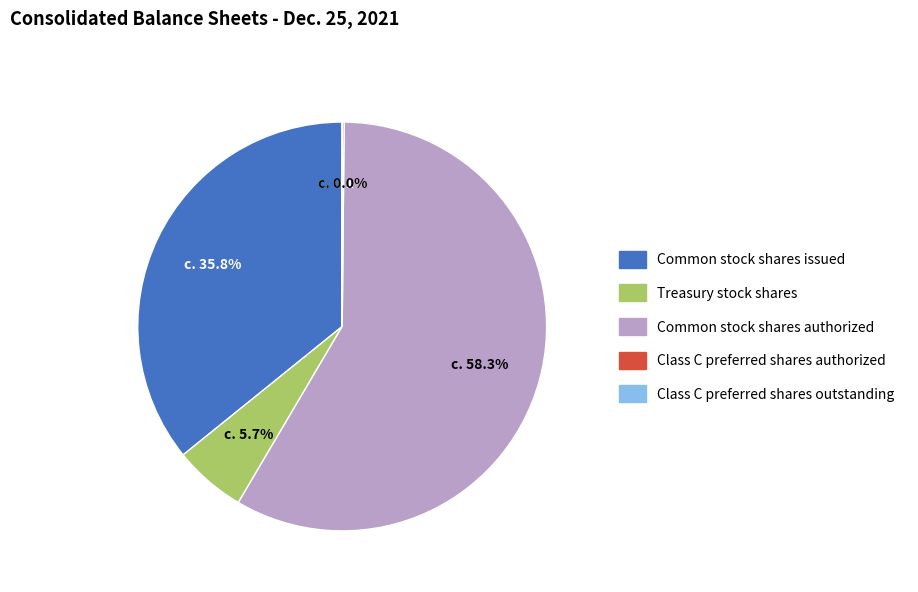

Which category has the biggest portion of the pie?

Common stock shares authorized